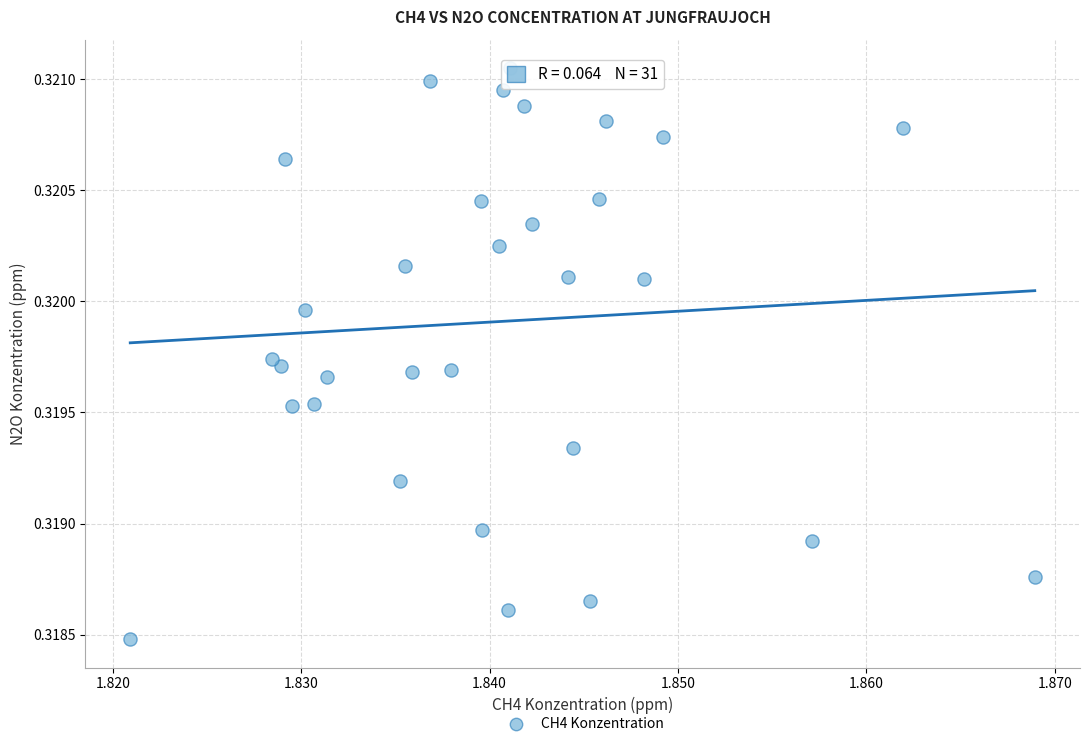

How many points are shown in the scatter plot?

31